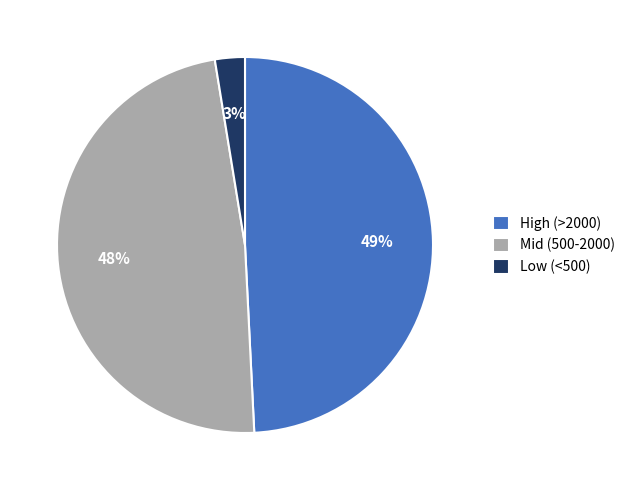

Does any single category account for the majority?

No